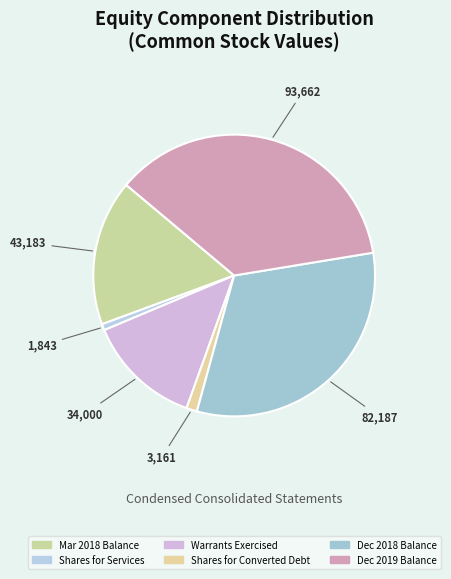

Count the number of slices in the pie.

6